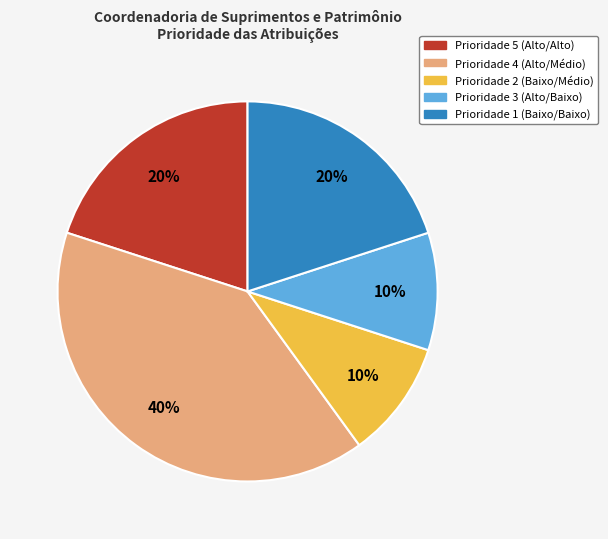

Does any single category account for the majority?

No